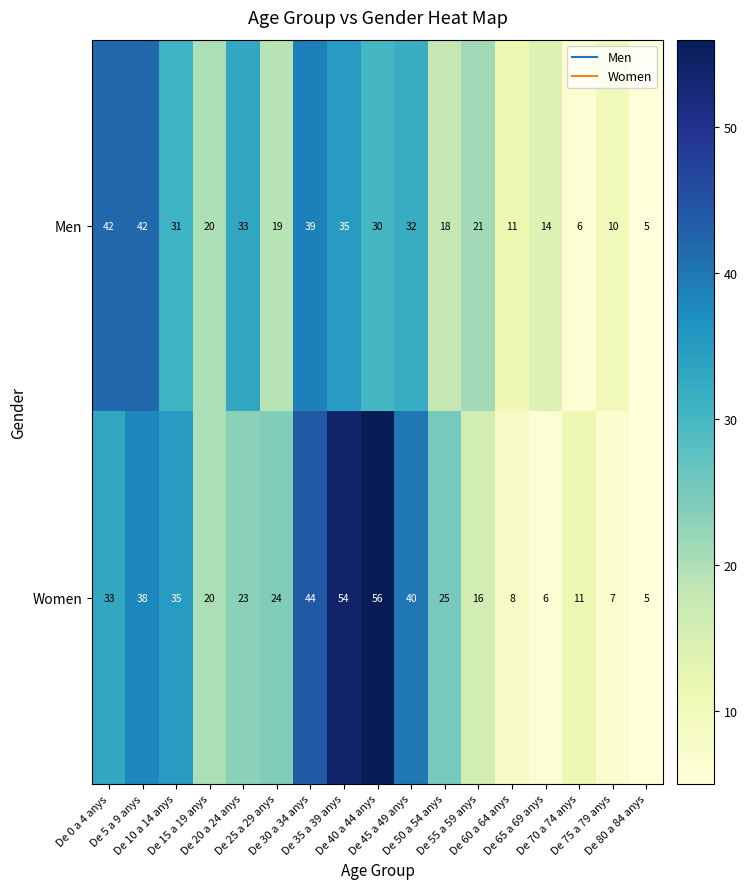

At how many categories does at least one series exceed 41?

5